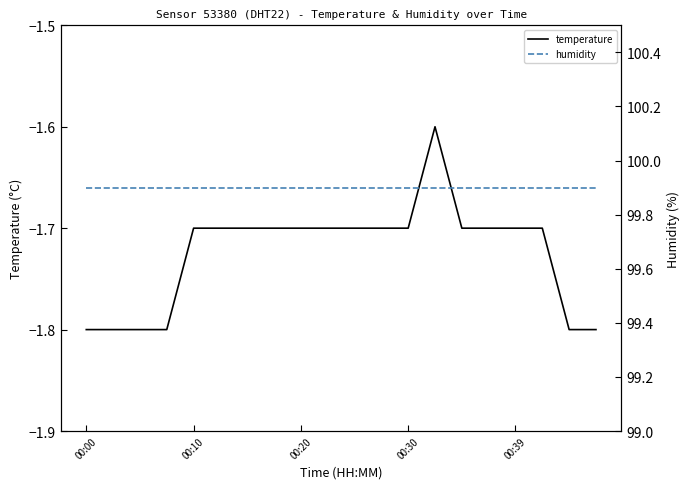

At how many categories does at least one series exceed 9?

20